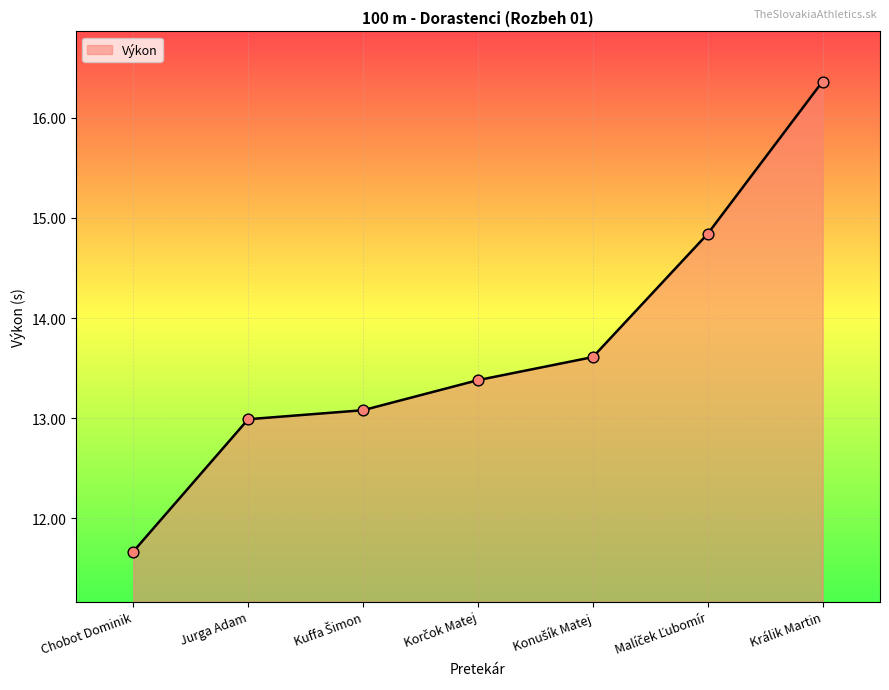

What is the change in value from Chobot Dominik to Králik Martin?

+4.7